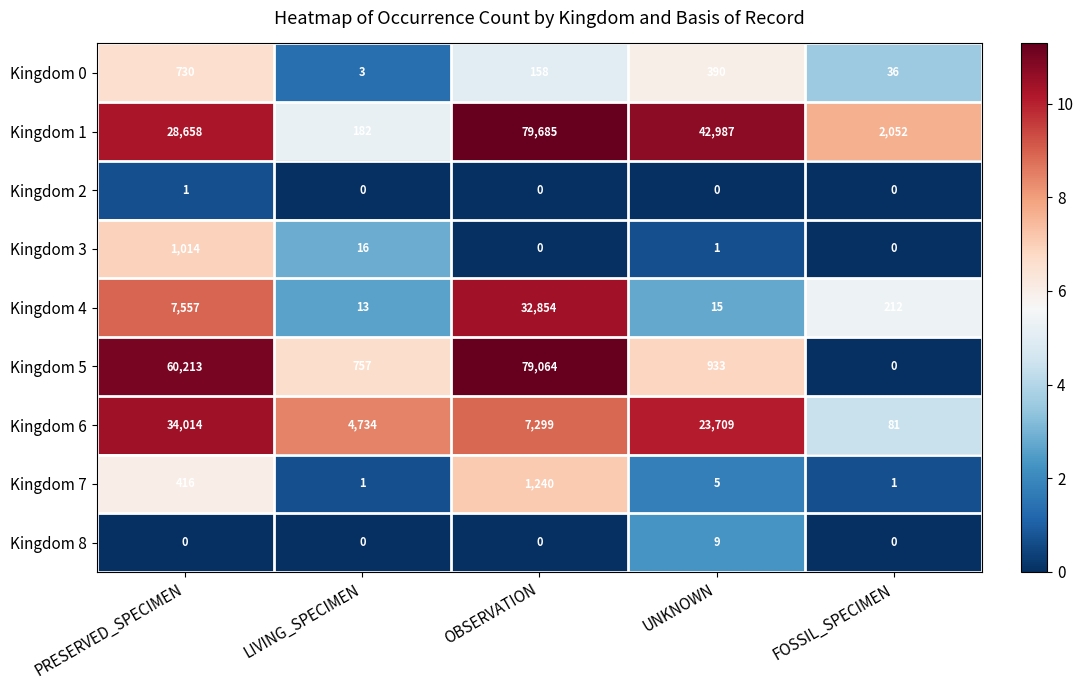

Rank the series by their maximum value, from highest to lowest.

Kingdom 1, Kingdom 5, Kingdom 6, Kingdom 4, Kingdom 7, Kingdom 3, Kingdom 0, Kingdom 8, Kingdom 2